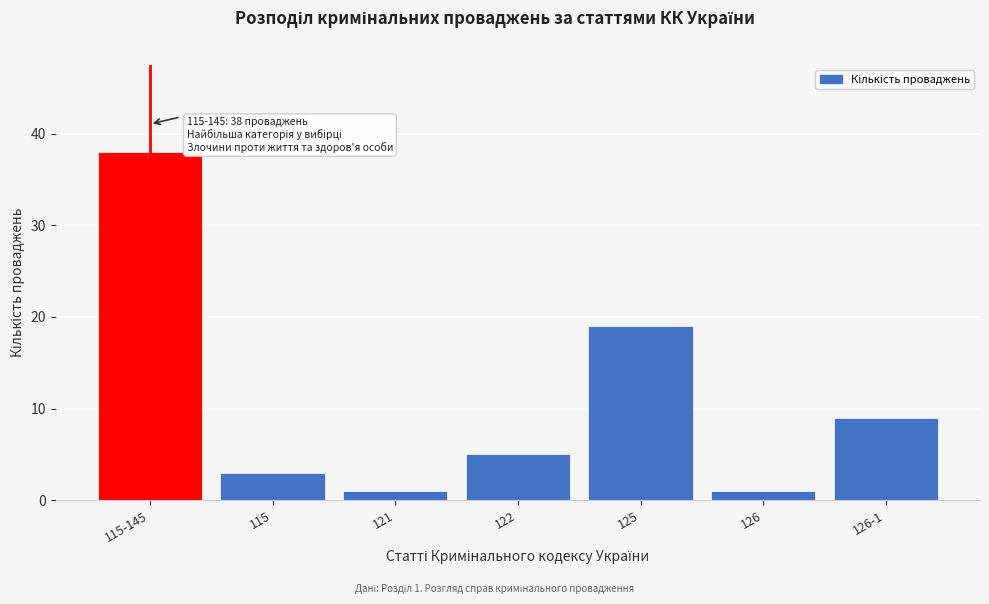

Reading left to right, transcribe all the data shown in this chart.

38	3	1	5	19	1	9